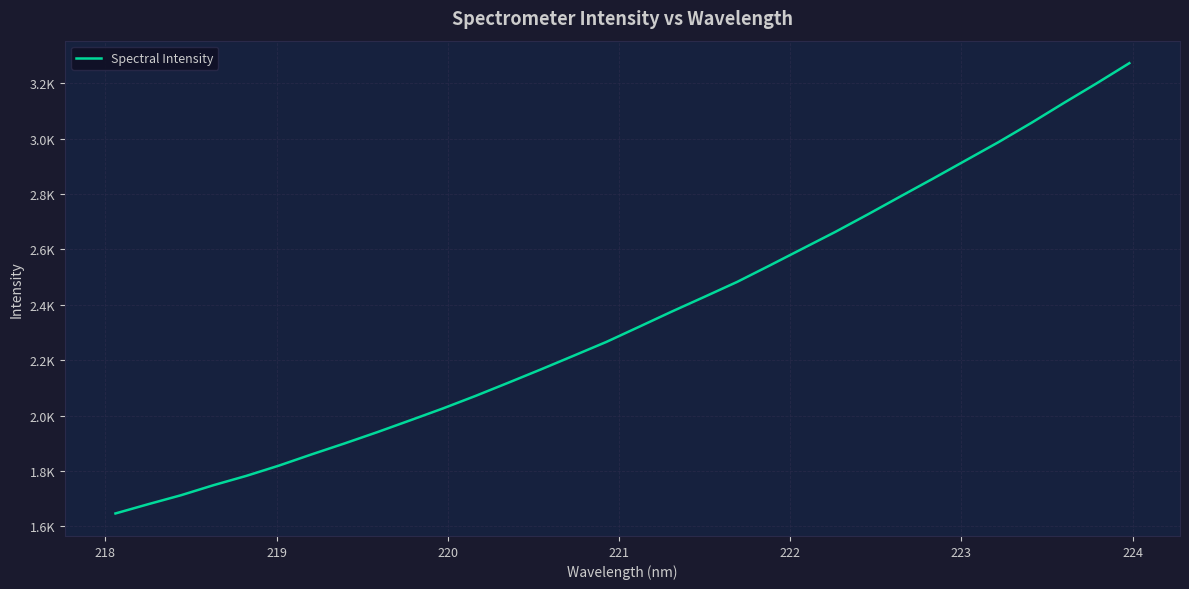

Does the chart have visible grid lines?

Yes